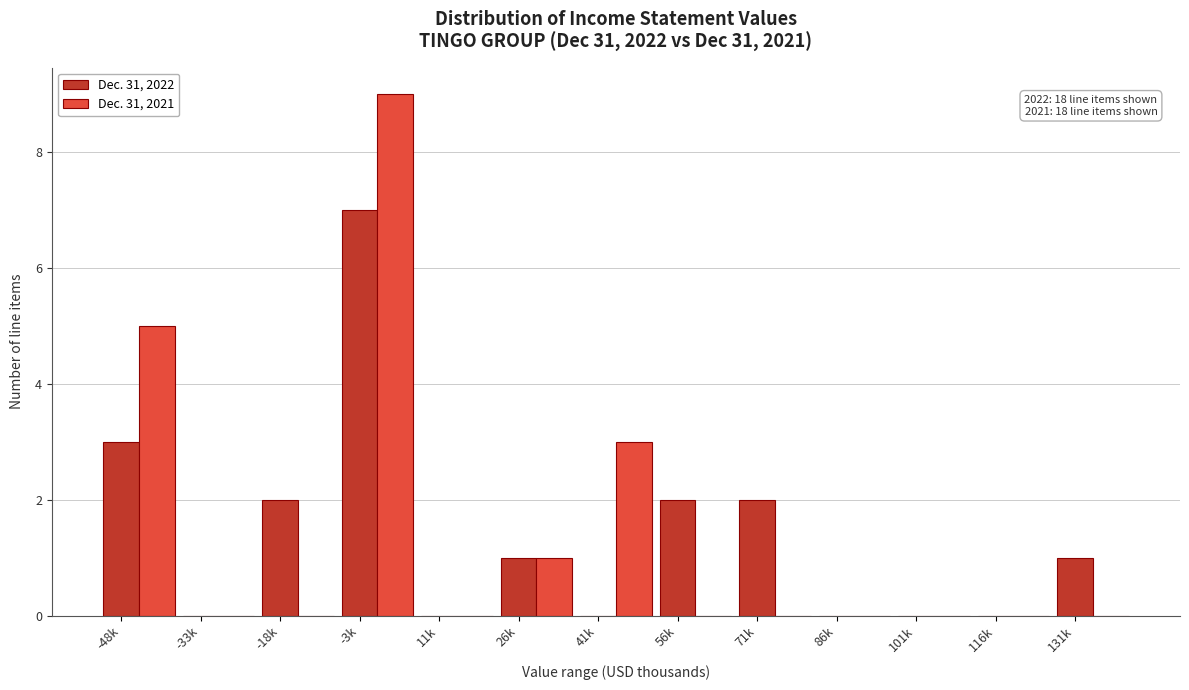

Which series changed the most between -48k and 71k?

Dec. 31, 2021